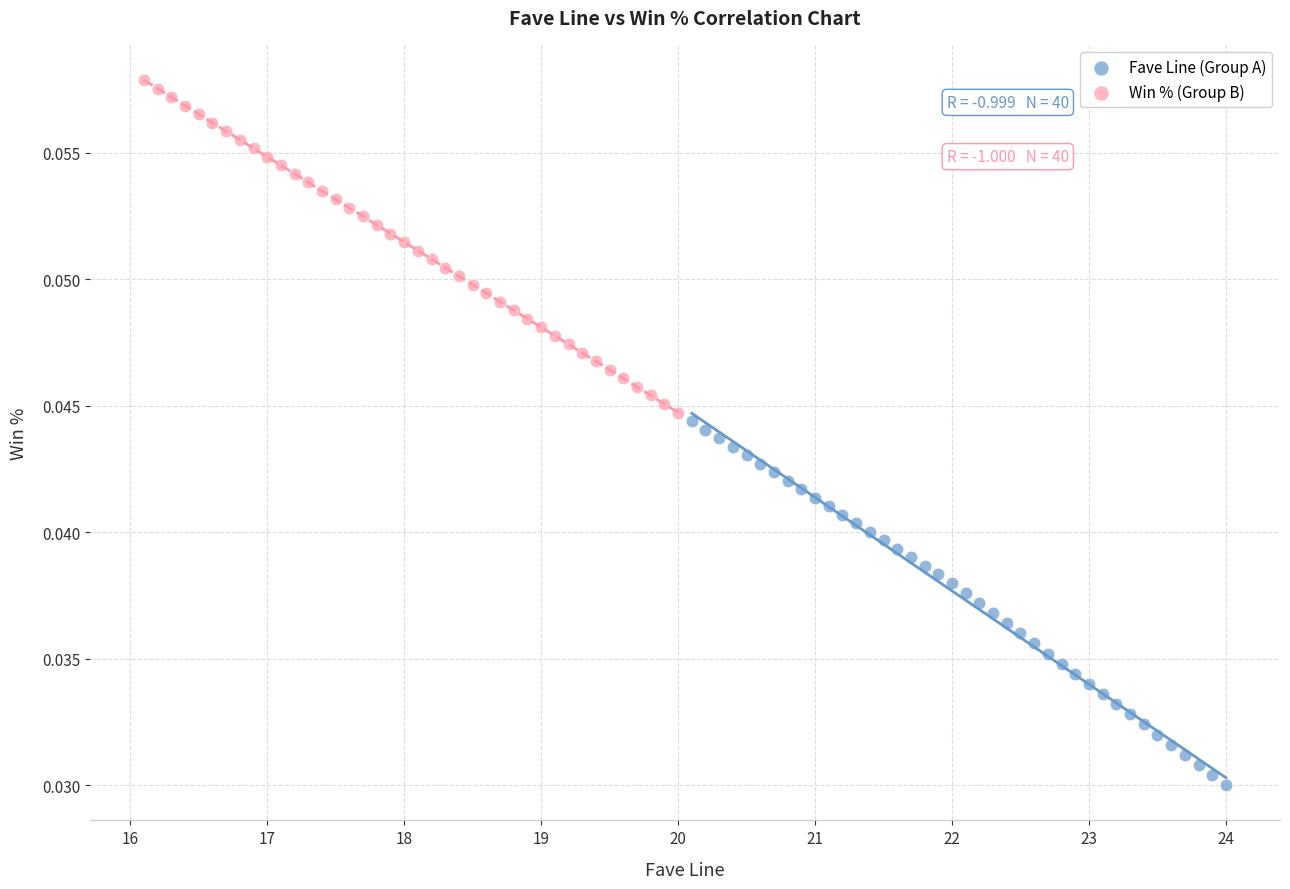

Which series has the largest Y range (max minus min)?

Fave Line (Group A)